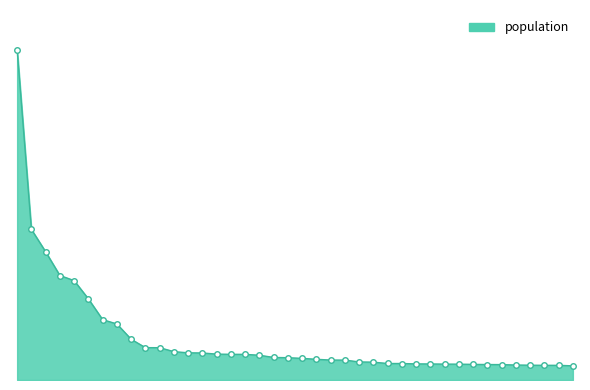

Does the chart have visible grid lines?

No